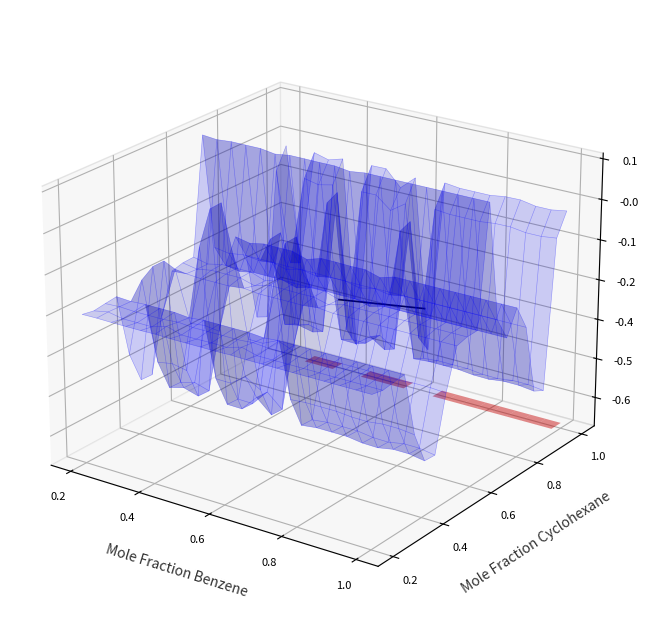

How many distinct data groups are displayed?

1